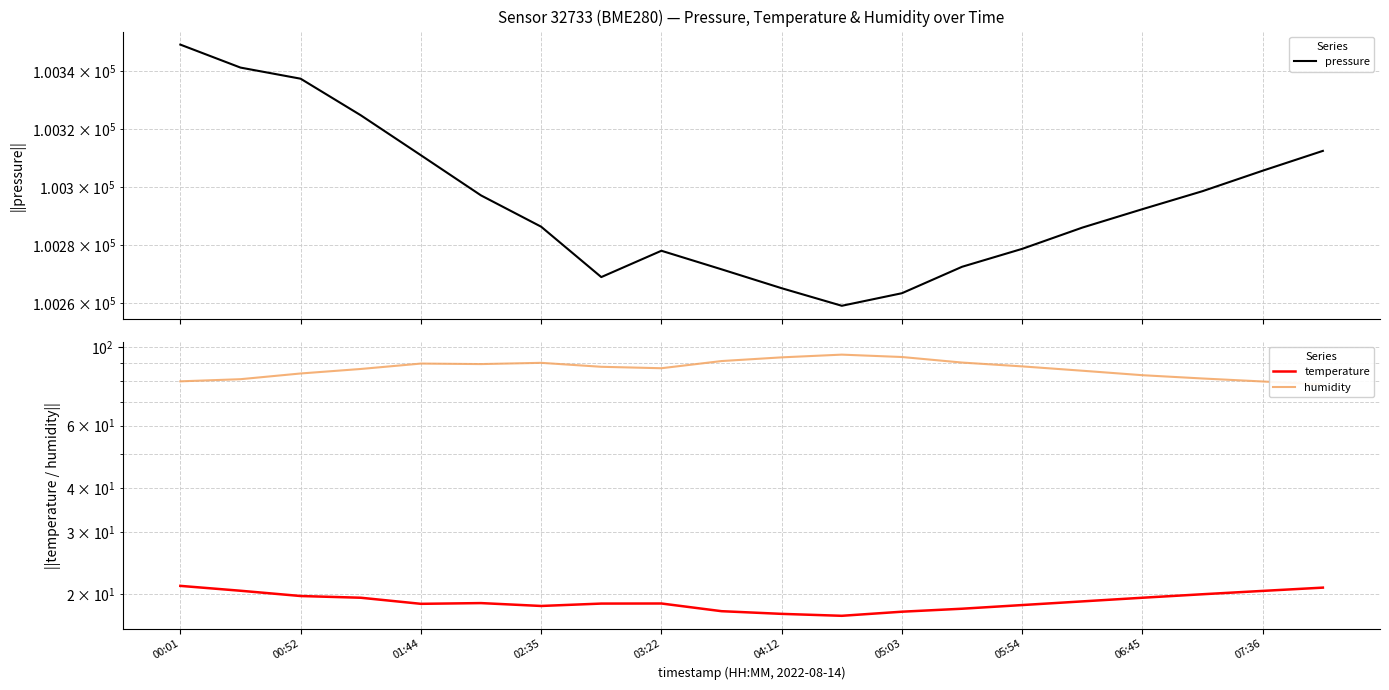

Is this an area chart (filled region under the line)?

No